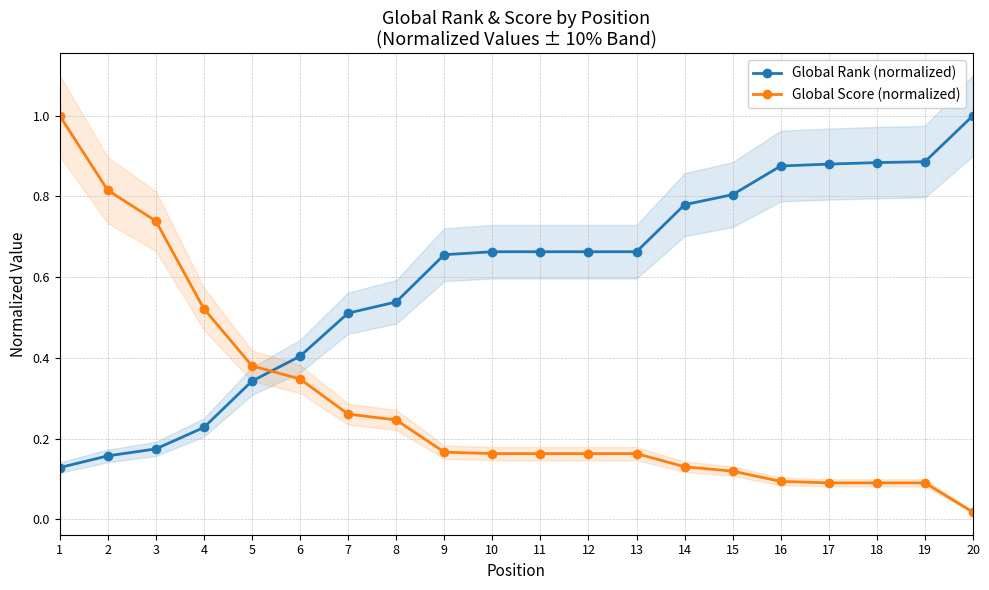

At 19, list the series in order from largest to smallest.

Global Rank (normalized), Global Score (normalized)